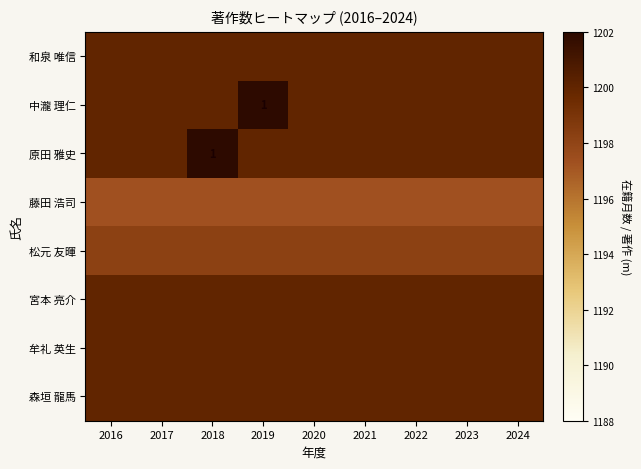

What is the sum of all 和泉 唯信 values?

10800.0